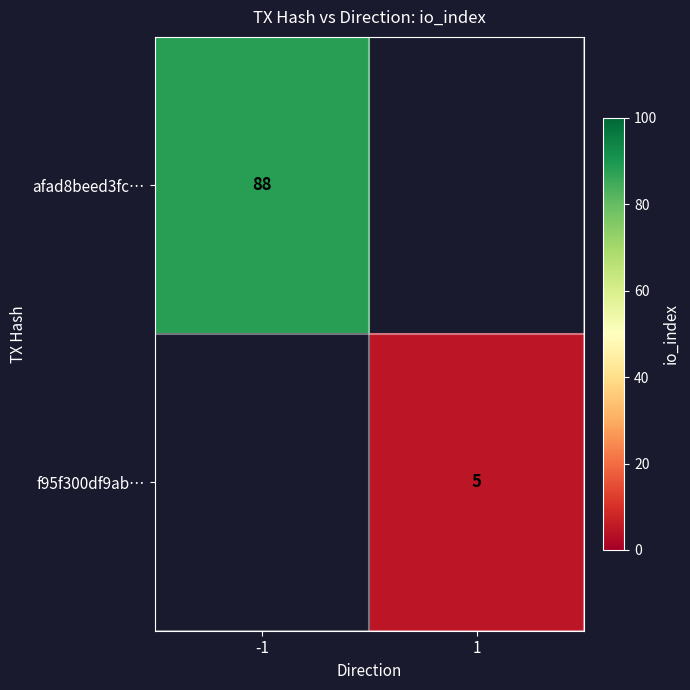

Is it true that f95f300df9ab… equals 8.9 at 1?

False